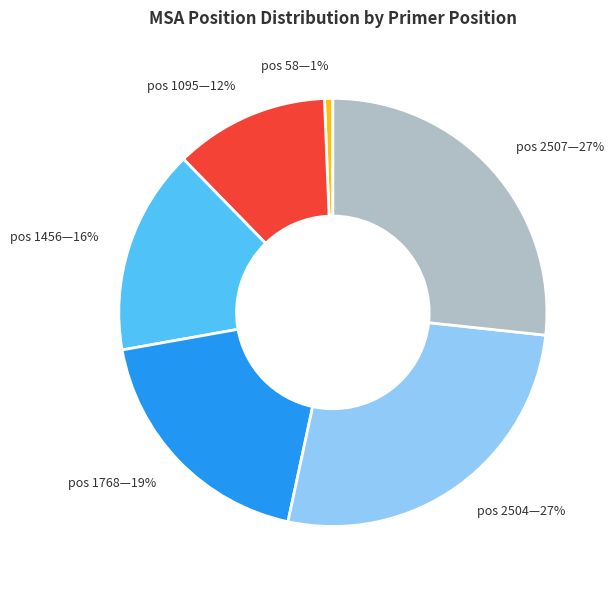

Is there any slice that represents more than half of the pie?

No